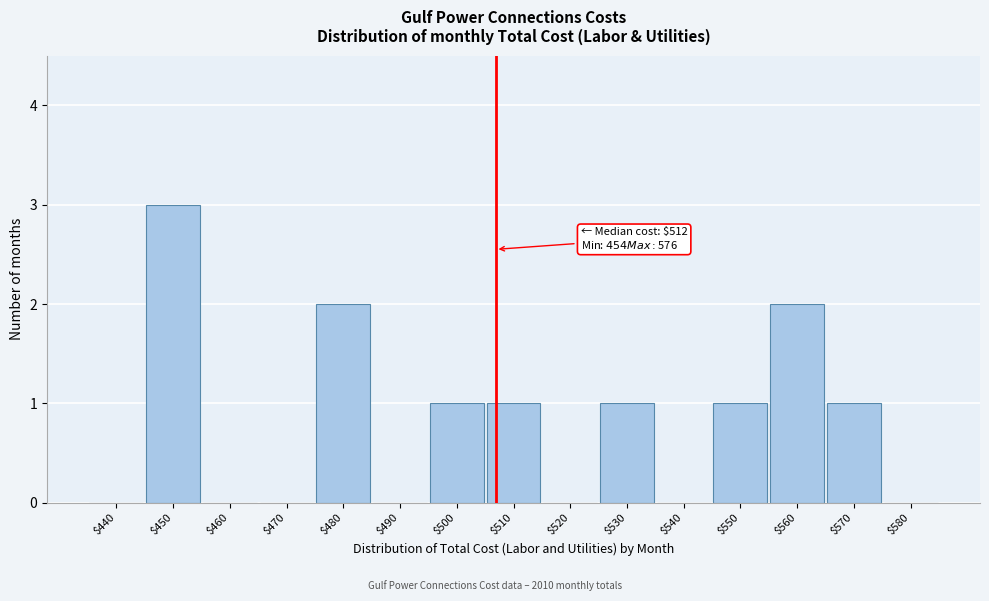

What is the maximum value shown in the chart?

3